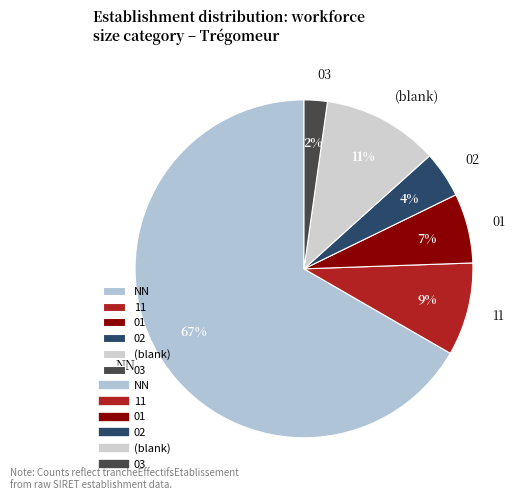

Rank the categories by value from lowest to highest.

03, 02, 01, 11, (blank), NN